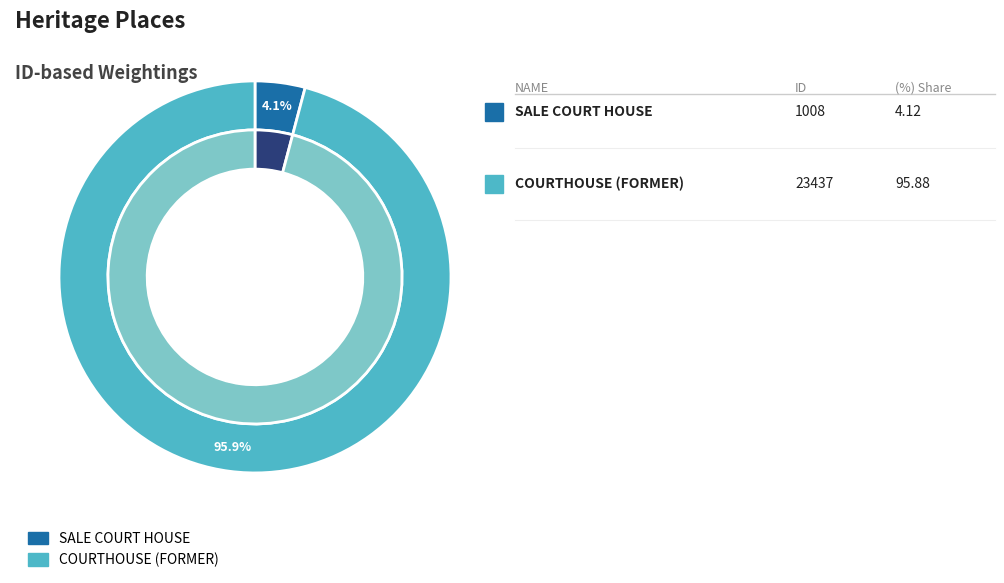

To the nearest percent, what is the difference between the SALE COURT HOUSE and COURTHOUSE (FORMER) slice percentages?

92%